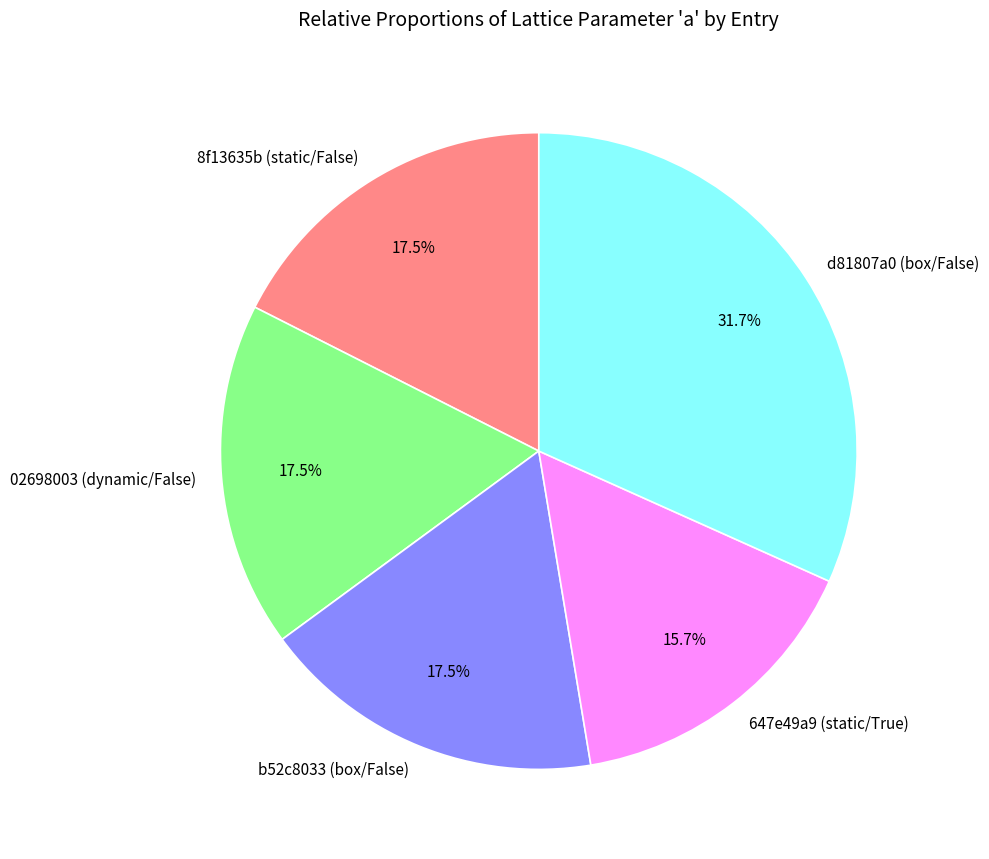

How many segments does this pie chart have?

5